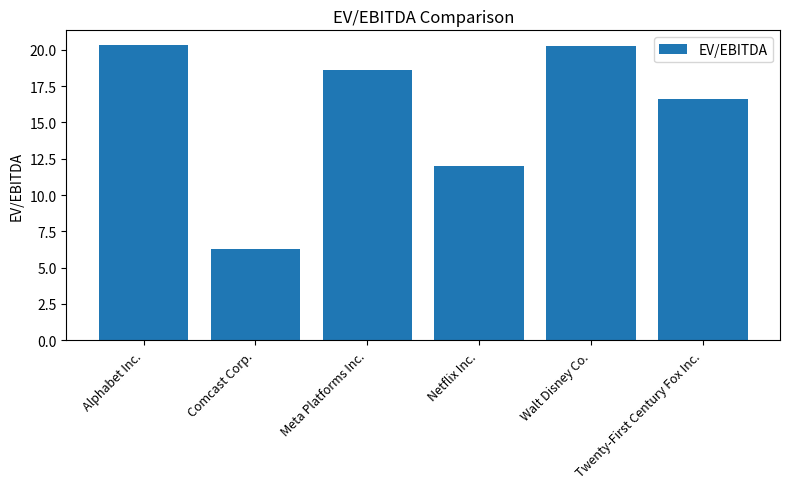

How many values exceed 18?

3